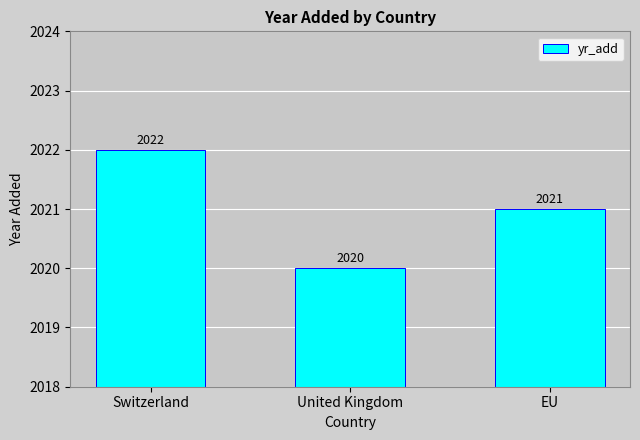

Rank the categories by value from highest to lowest.

Switzerland, EU, United Kingdom